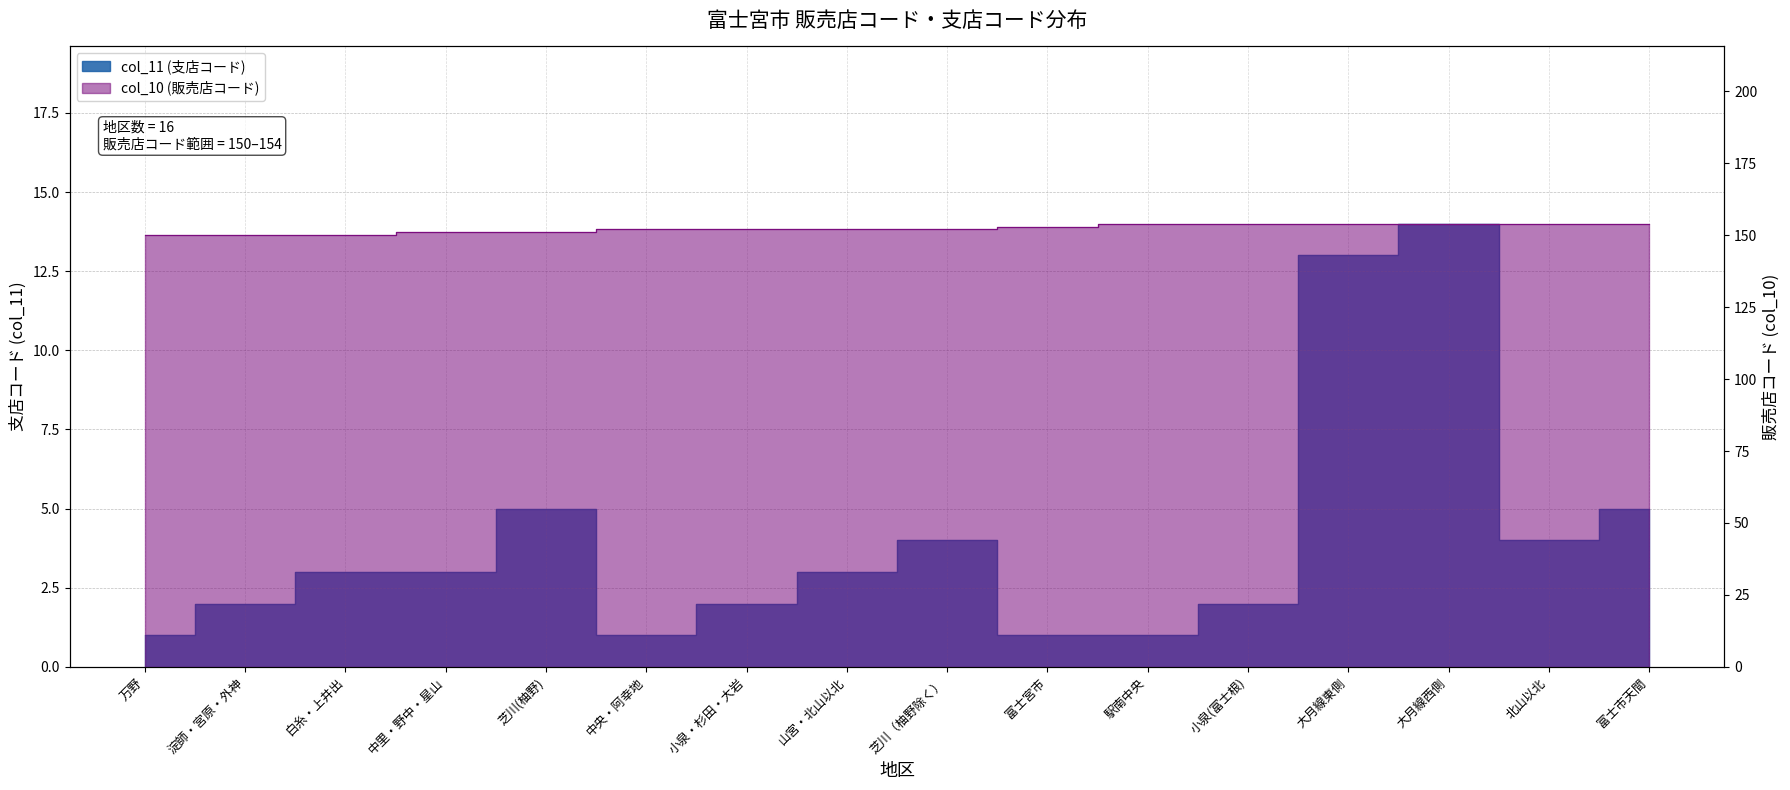

What position from the right is 駅南中央?

6